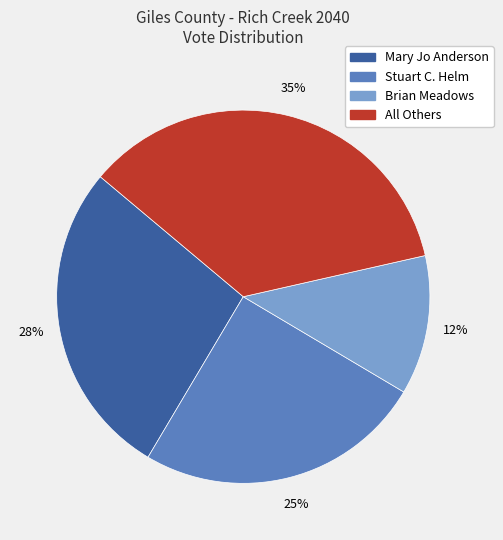

The Stuart C. Helm slice represents 25% of the pie. True or false?

True